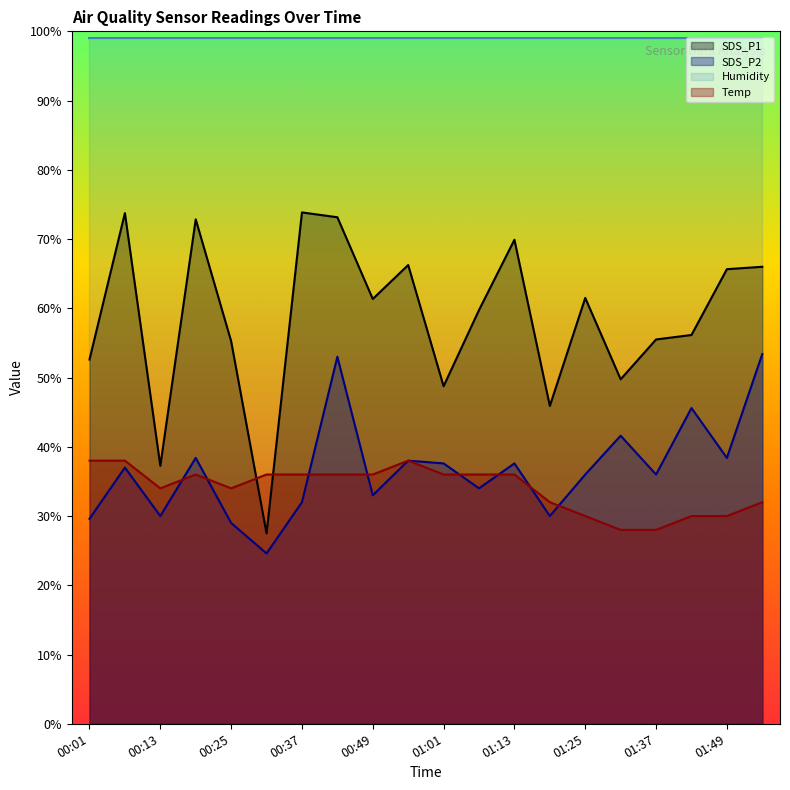

Where is the first local minimum for SDS_P1?

00:13